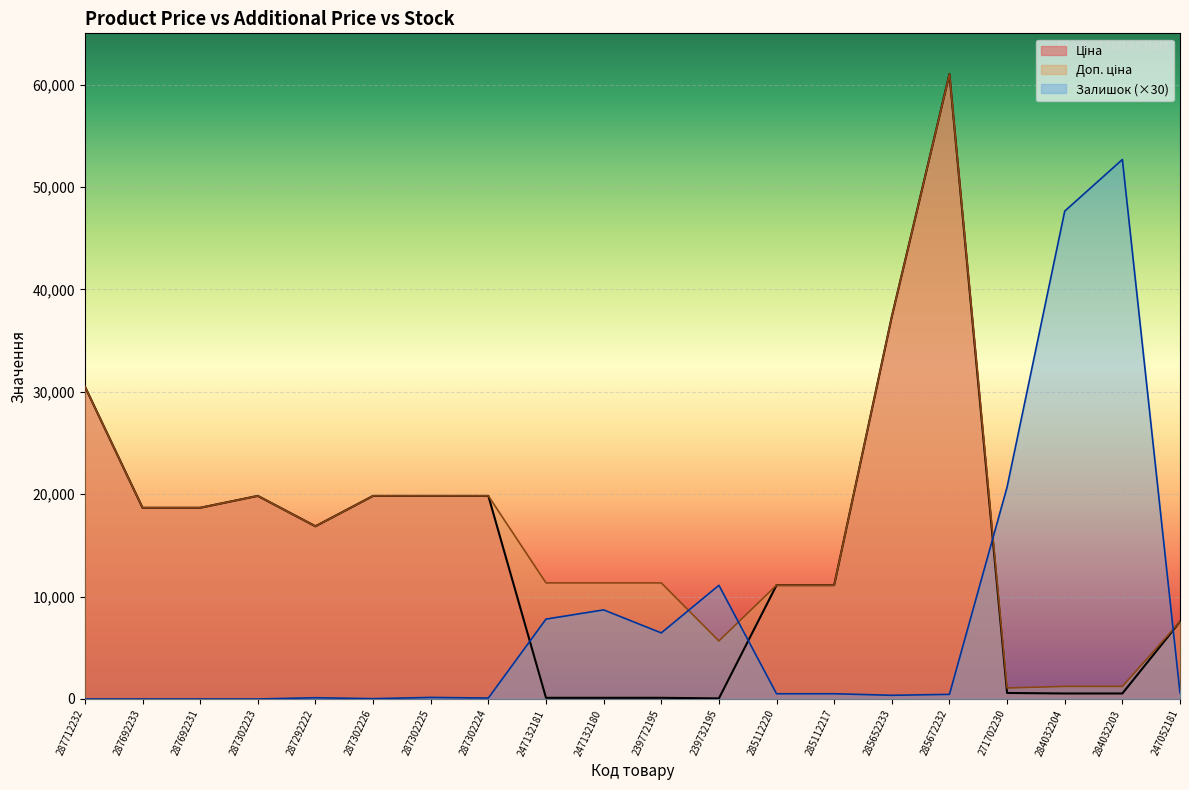

Reading left to right, list all the values displayed in this chart.

Ціна: 30512.3	18671.5	18671.5	19831.1	16863.2	19831.1	19831.1	19831.1	113.3	113.3	113.3	56.7	11113.6	11113.6	37343.0	61024.7	586.0	535.4	535.4	7545.9
Доп. ціна: 30512.3	18671.5	18671.5	19831.1	16863.2	19831.1	19831.1	19831.1	11334.0	11334.0	11334.0	5667.0	11113.6	11113.6	37343.0	61024.7	1074.5	1227.2	1227.2	7545.9
Залишок: 0.0	0.0	0.0	0.0	120.0	30.0	150.0	90.0	7800.0	8700.0	6450.0	11100.0	510.0	510.0	360.0	450.0	20700.0	47640.0	52680.0	600.0